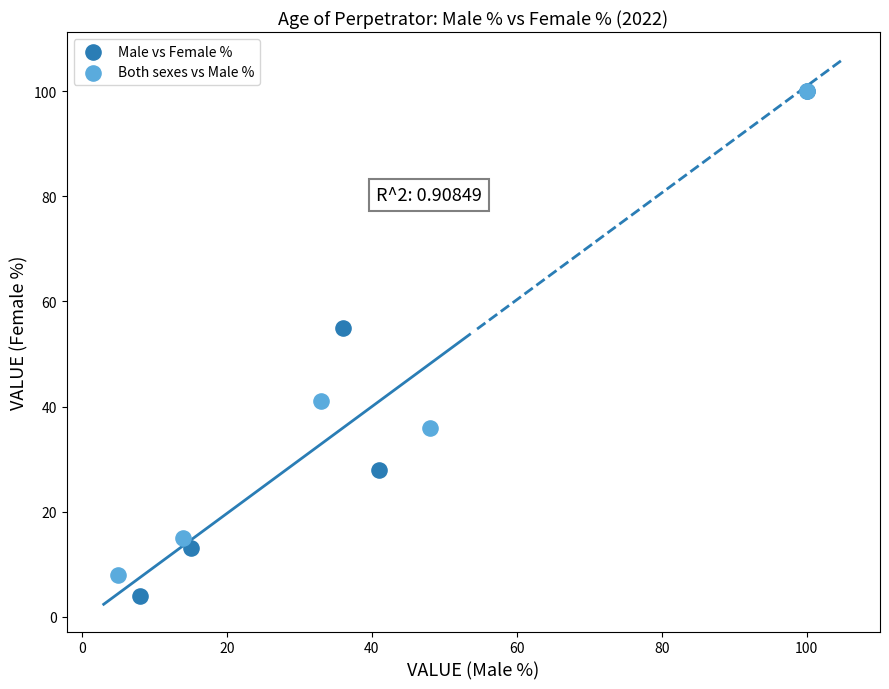

What are all the series names shown in the legend?

Male vs Female %, Both sexes vs Male %